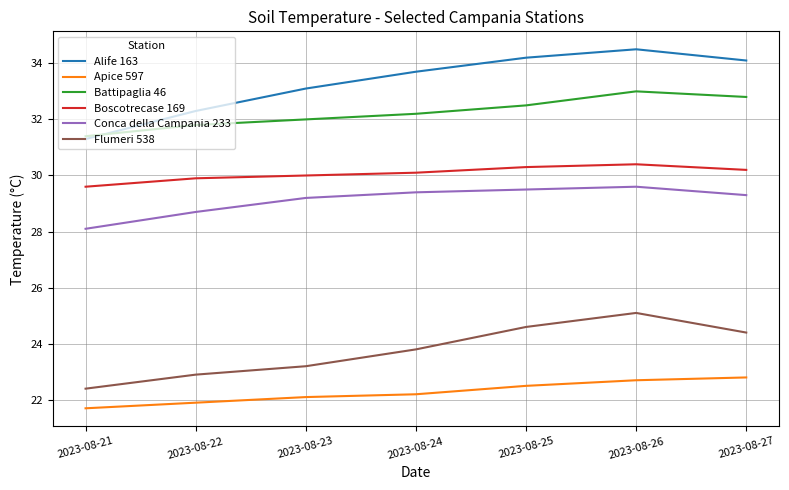

What is the minimum value shown in the chart?

21.7